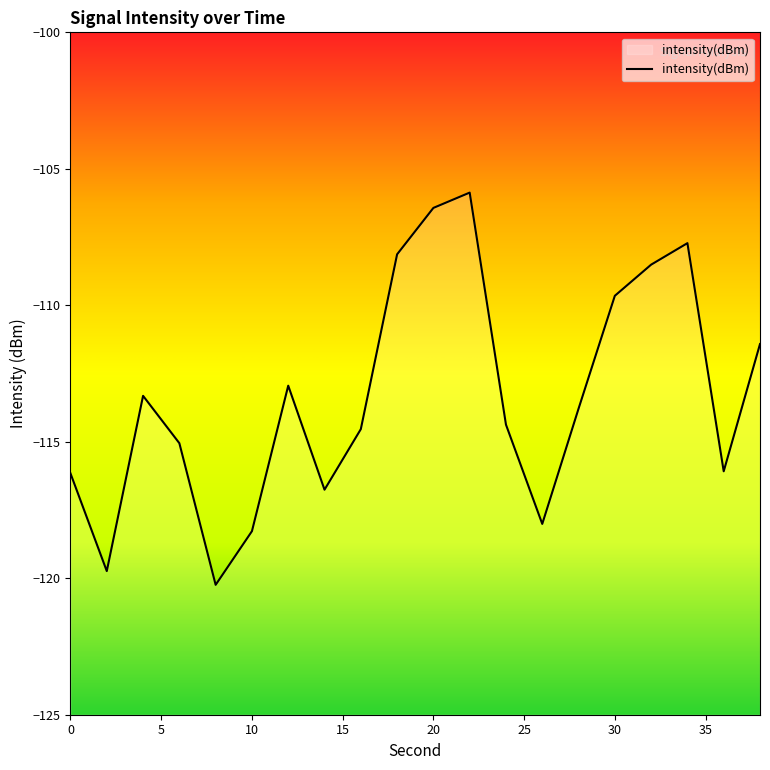

What is the difference between the values at 0 and 16?

1.6